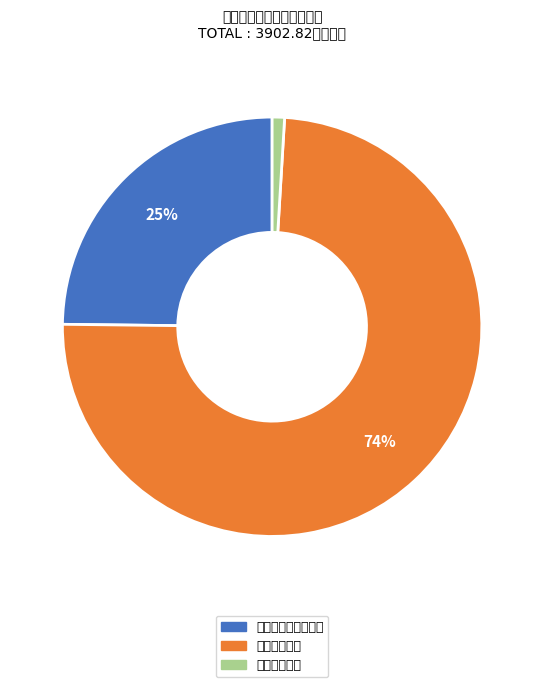

To the nearest percent, what portion does 卫生健康支出 represent?

74%